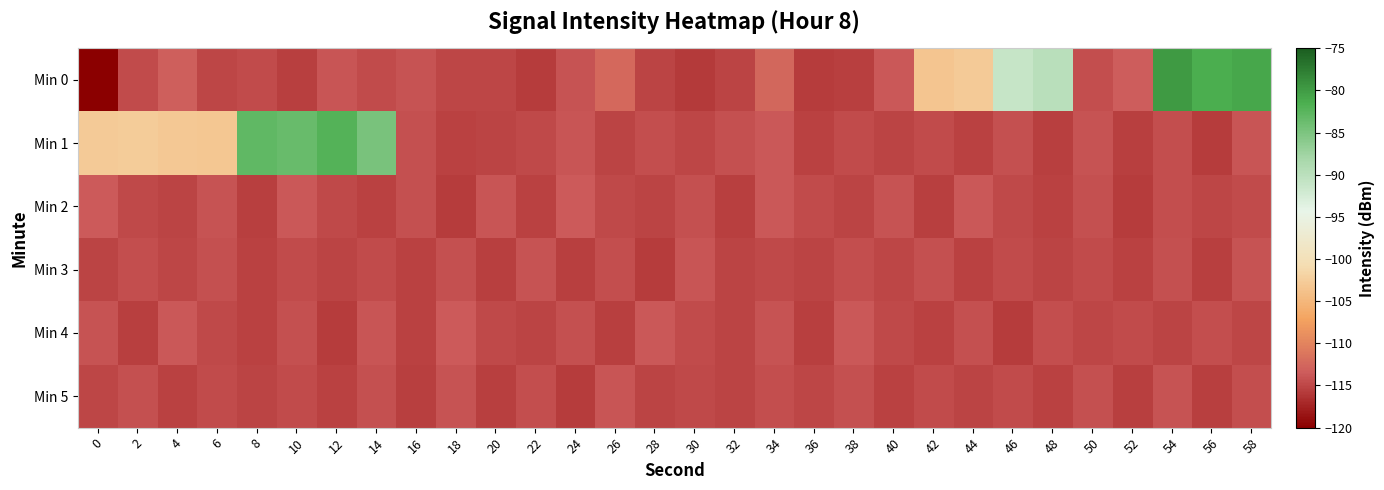

Which has a higher value, 26 or 50?

26